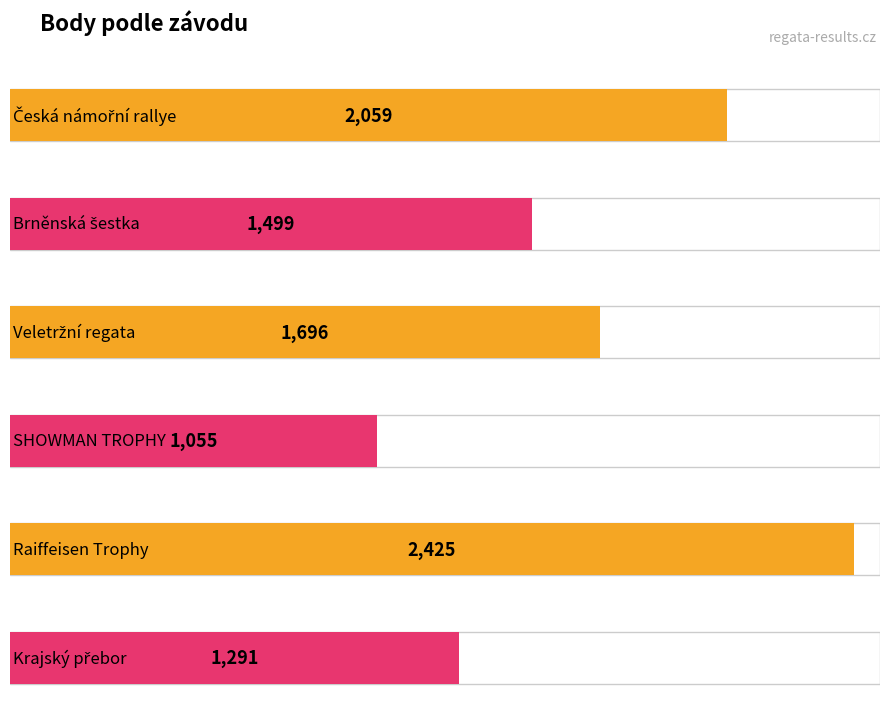

What is the minimum value shown in the chart?

1055